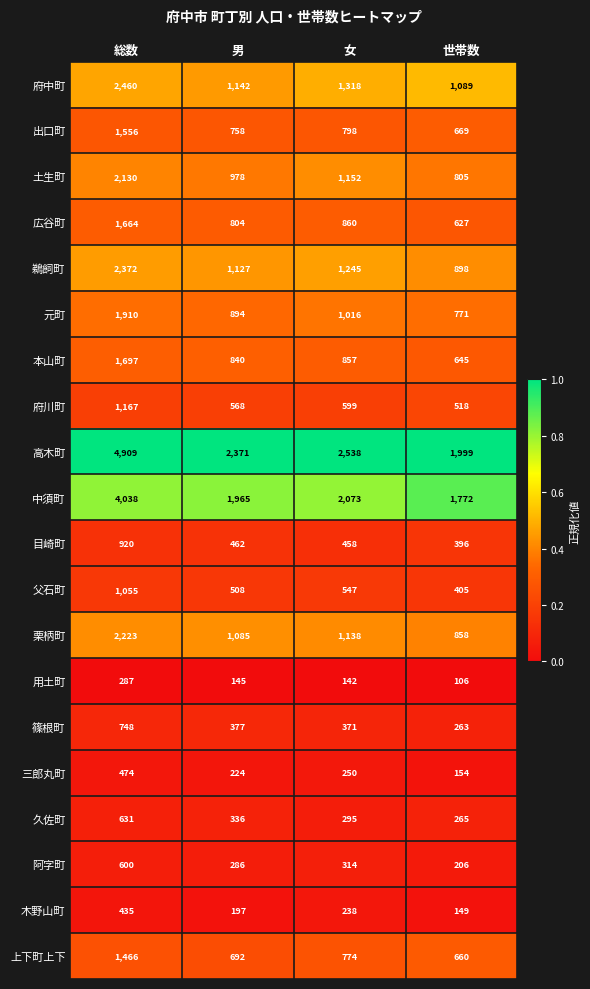

What is the difference between the second highest and second lowest values in the 本山町 series?

17